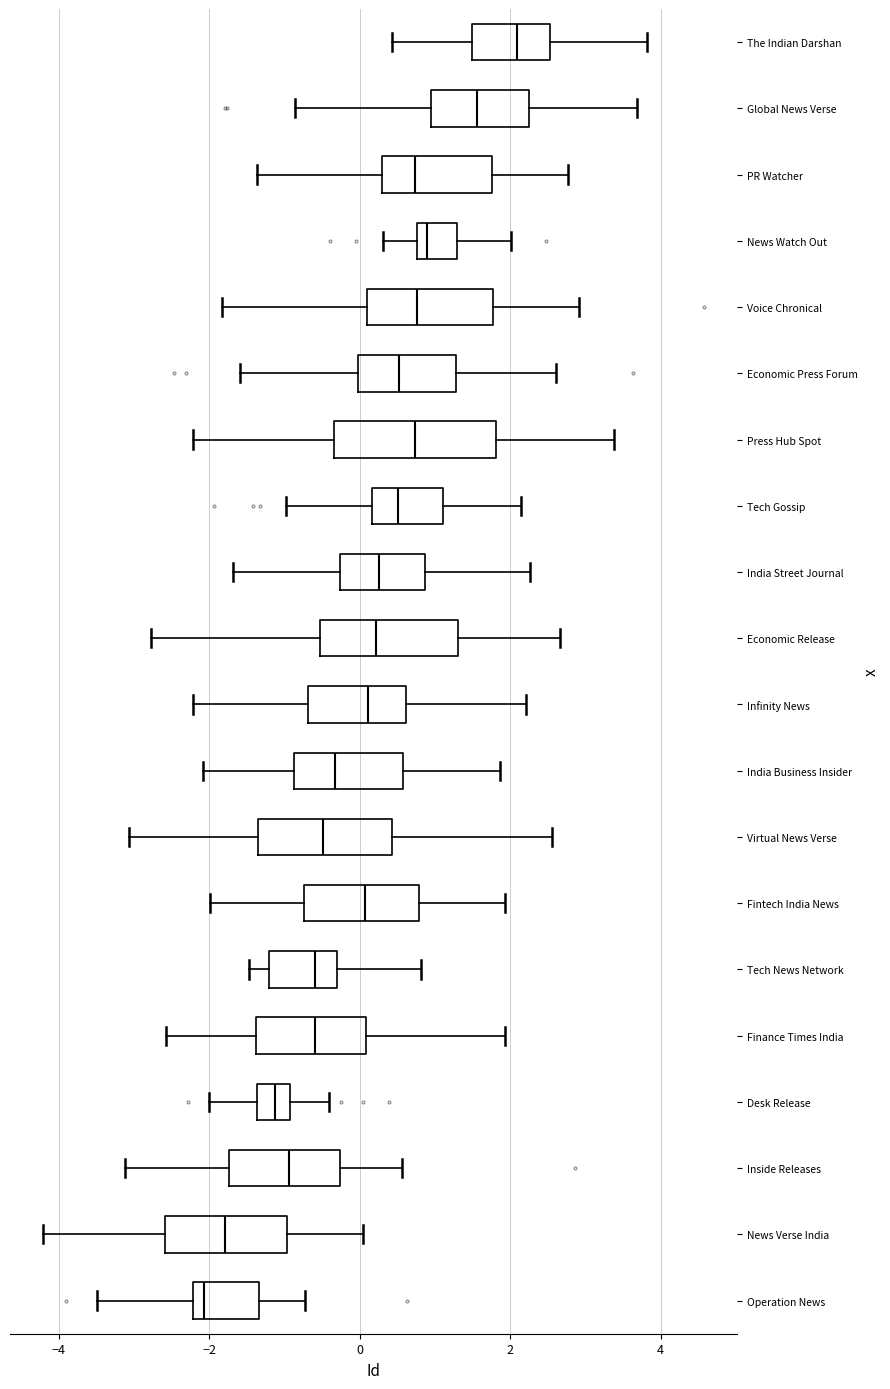

Which box's median line is the furthest to the right?

The Indian Darshan